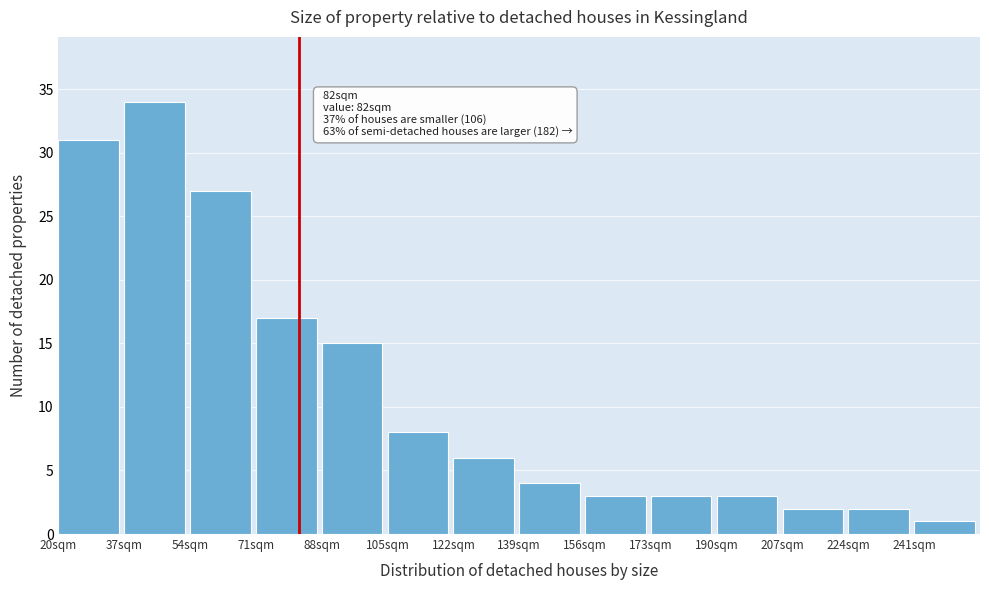

Which range on the x-axis has the tallest bar?

37 to 54